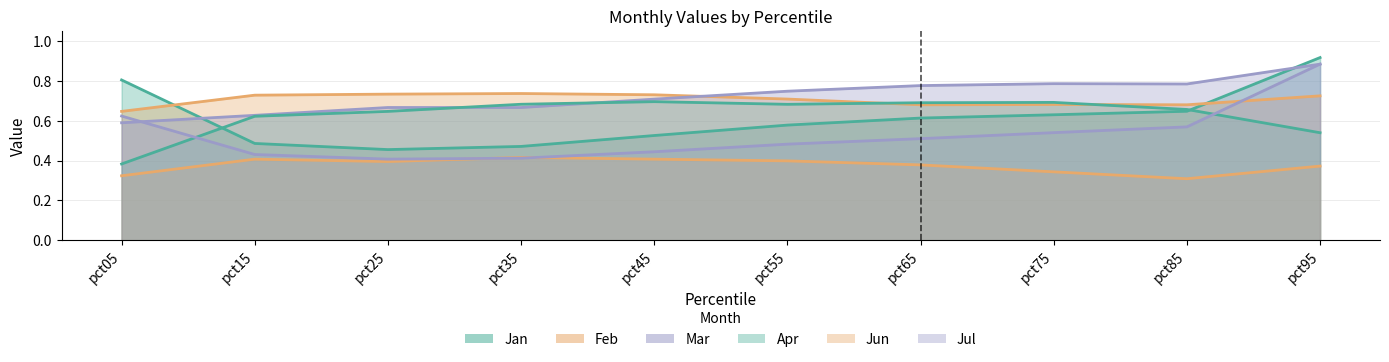

Rank the series by their maximum value, from highest to lowest.

Jan, Jul, Mar, Feb, Apr, Jun